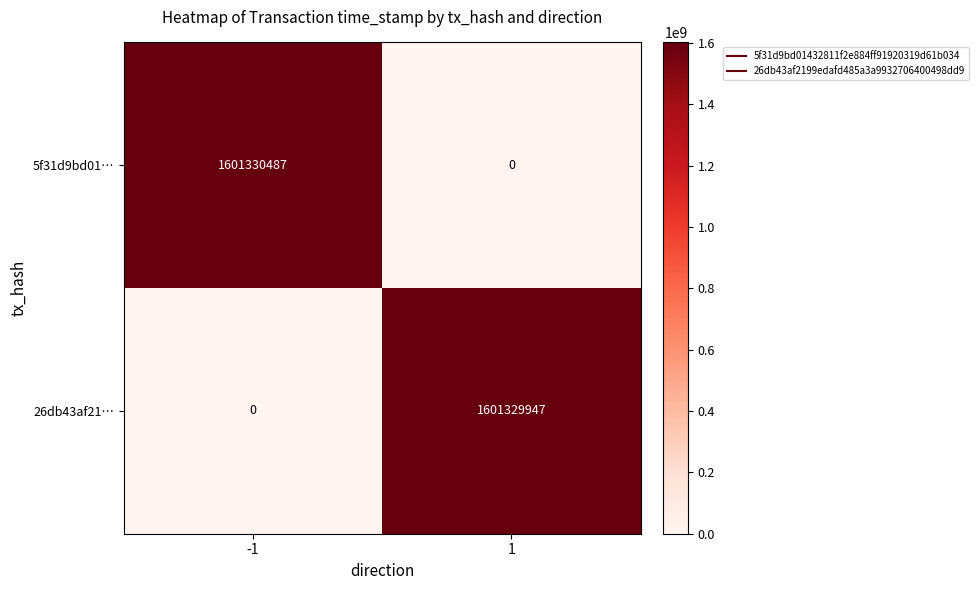

Which series has the largest total across all categories?

5f31d9bd01…